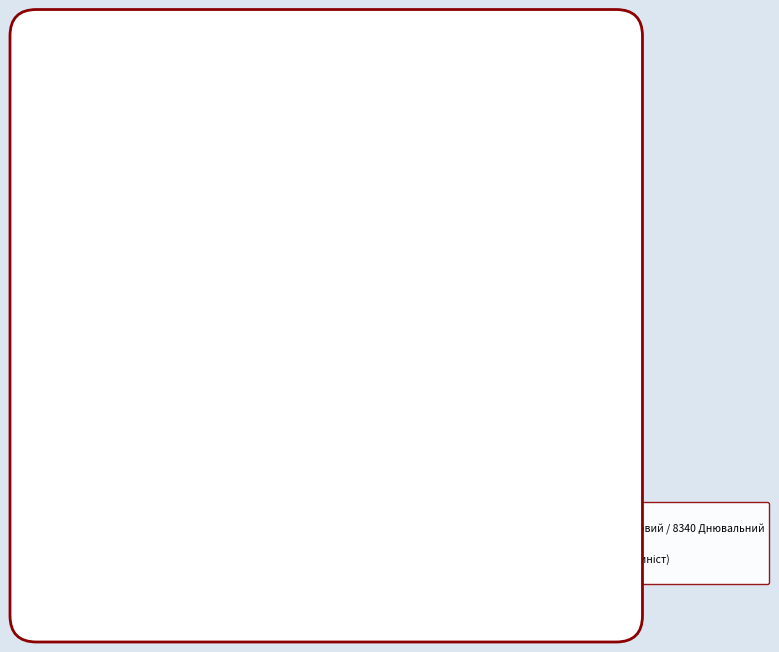

Does 8340 Матрос account for over 50% of the chart?

No